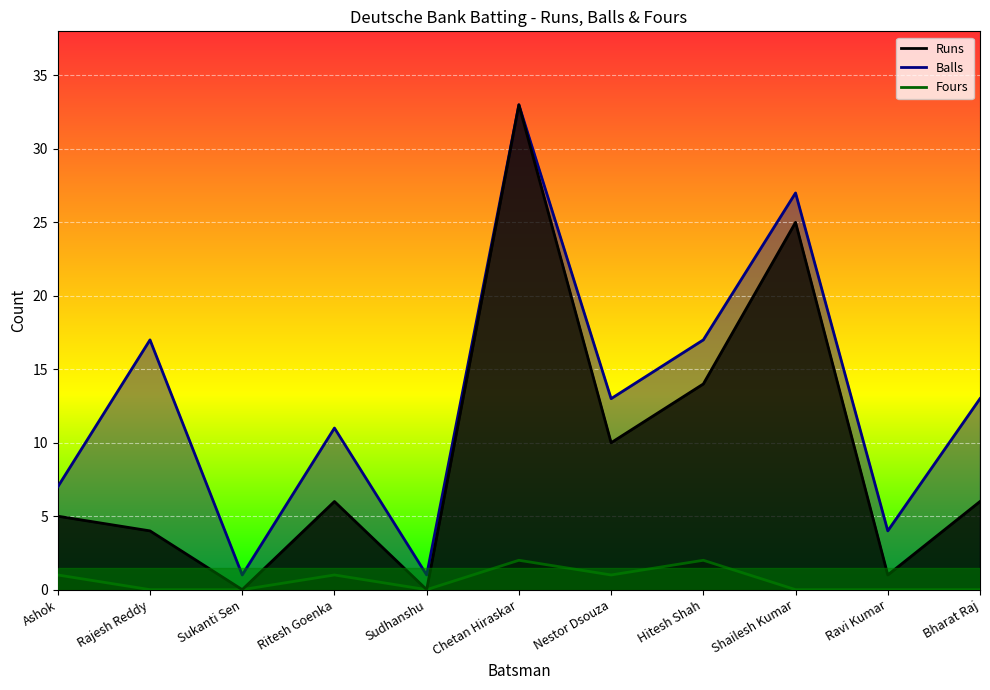

At which category is the sum across all series the highest?

Chetan Hiraskar